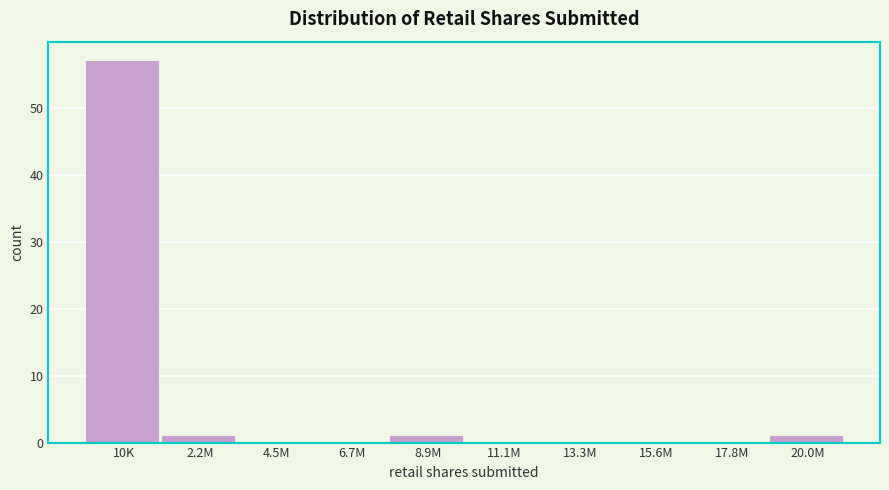

Reading right to left, what are all the values shown in this chart?

20.0M=1	17.8M=0	15.6M=0	13.3M=0	11.1M=0	8.9M=1	6.7M=0	4.5M=0	2.2M=1	10K=57